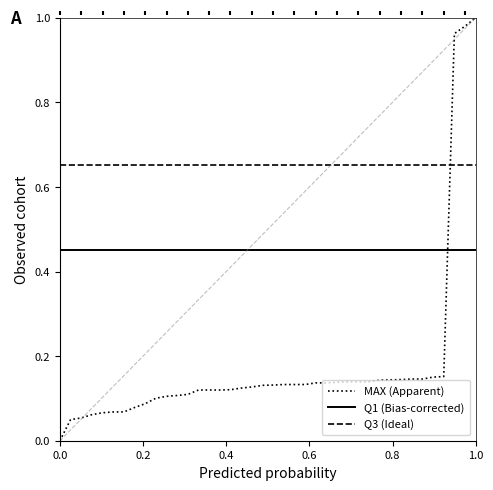

What are all the series names shown in the legend?

MAX (Apparent), Q1 (Bias-corrected), Q3 (Ideal)